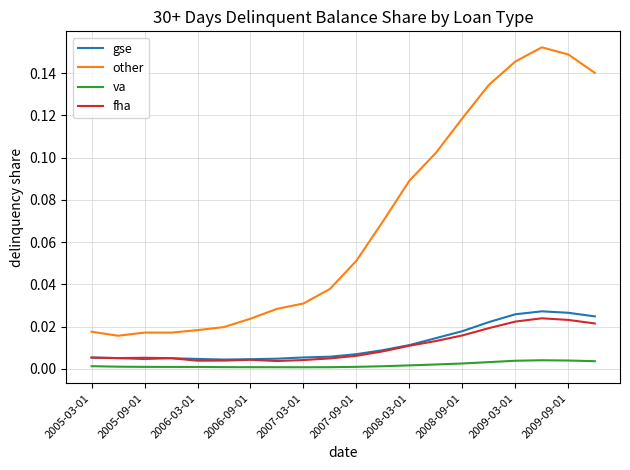

Count the other values in the range 0 to 1.

20